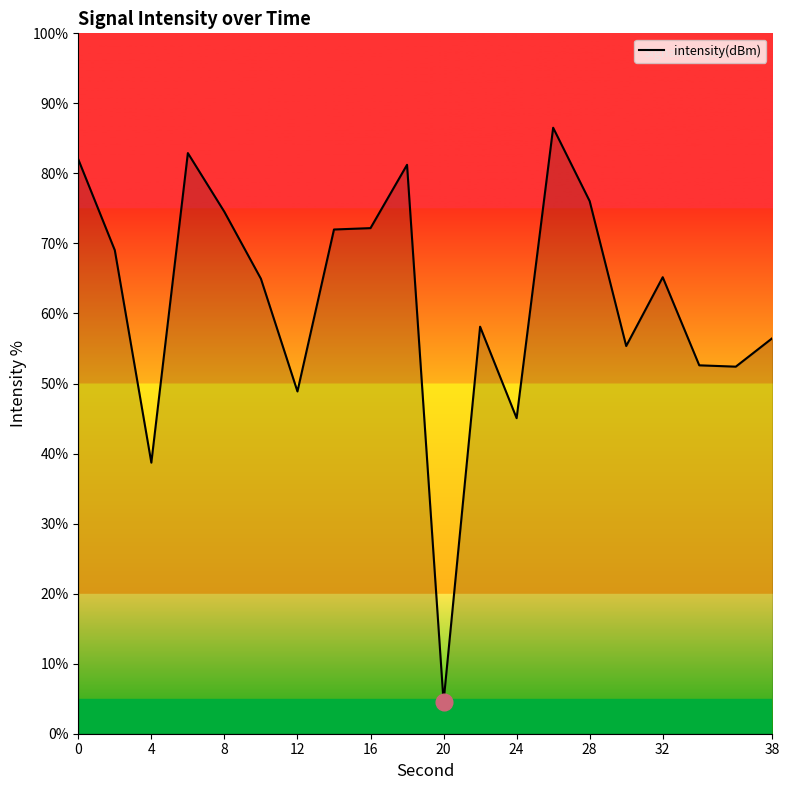

How many lines are shown in the chart?

1